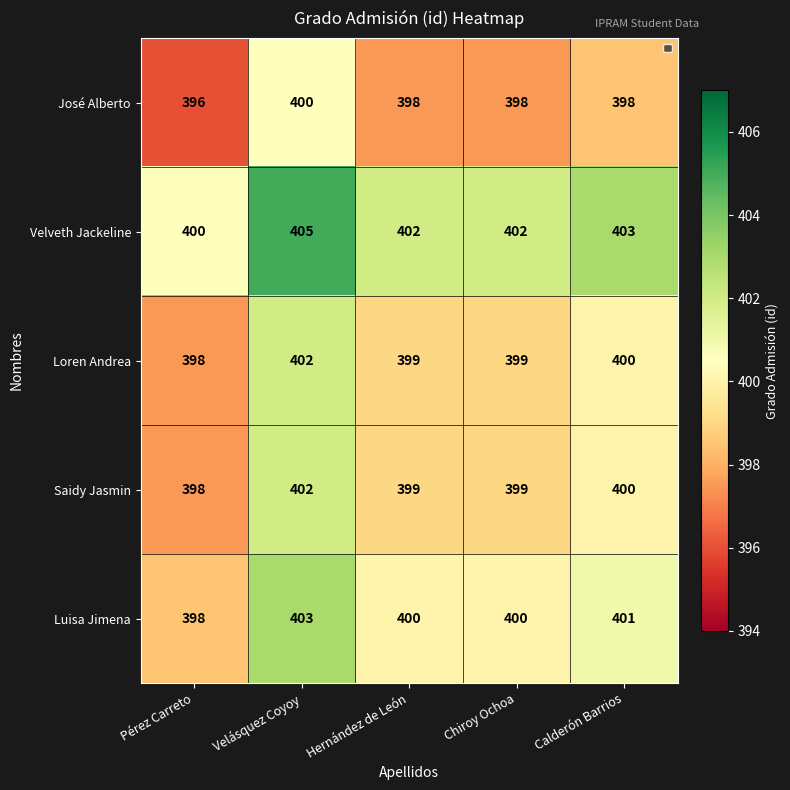

Which category has the highest value in the Luisa Jimena series?

Velásquez Coyoy